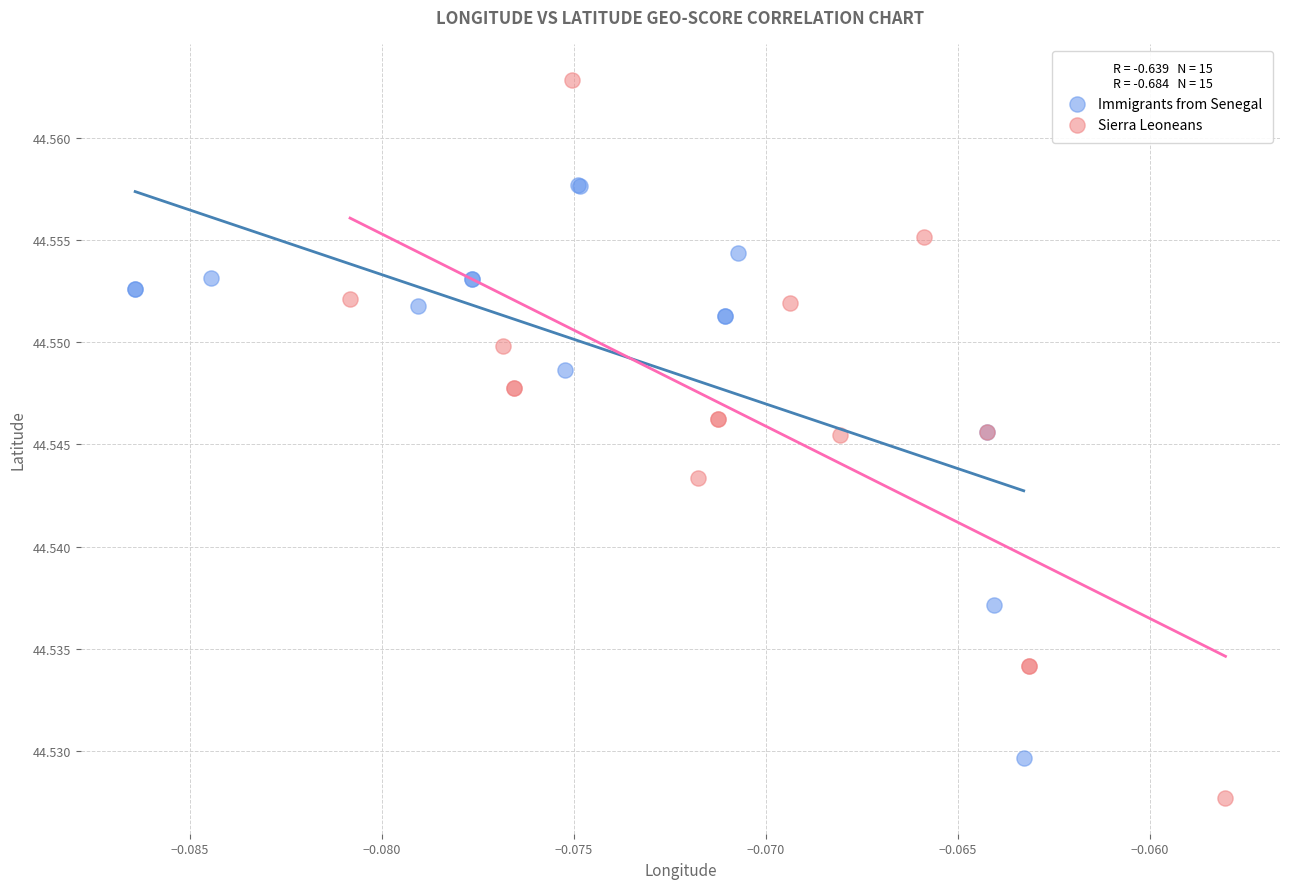

Which series contains the lowest Y value?

Sierra Leoneans